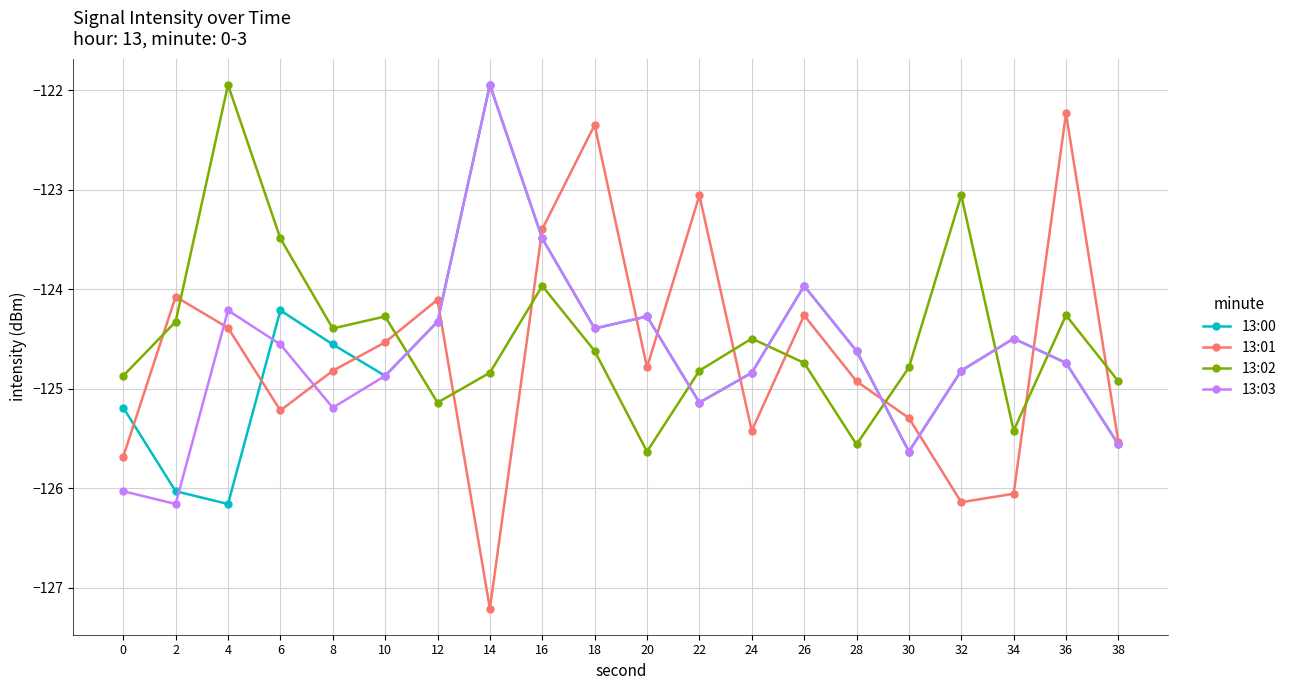

At which category is the sum across all series the highest?

16